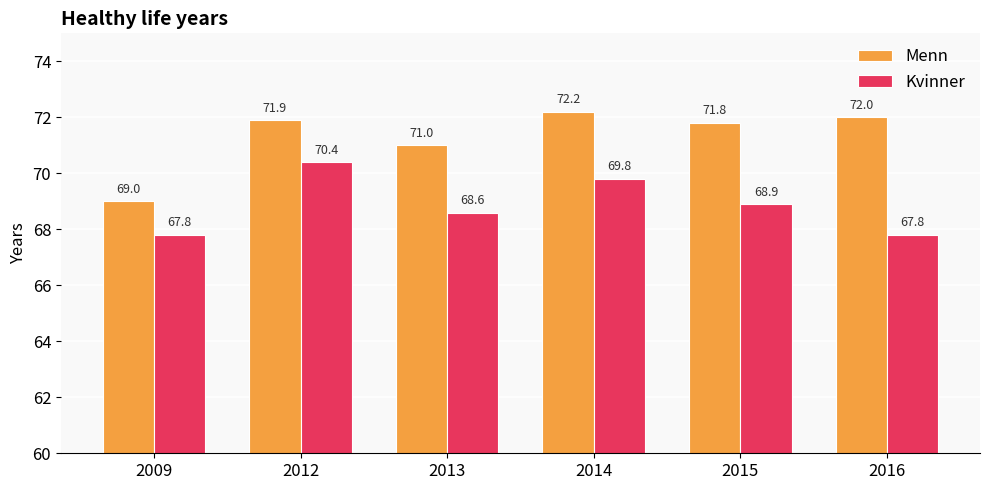

What is the maximum value for Menn?

72.2